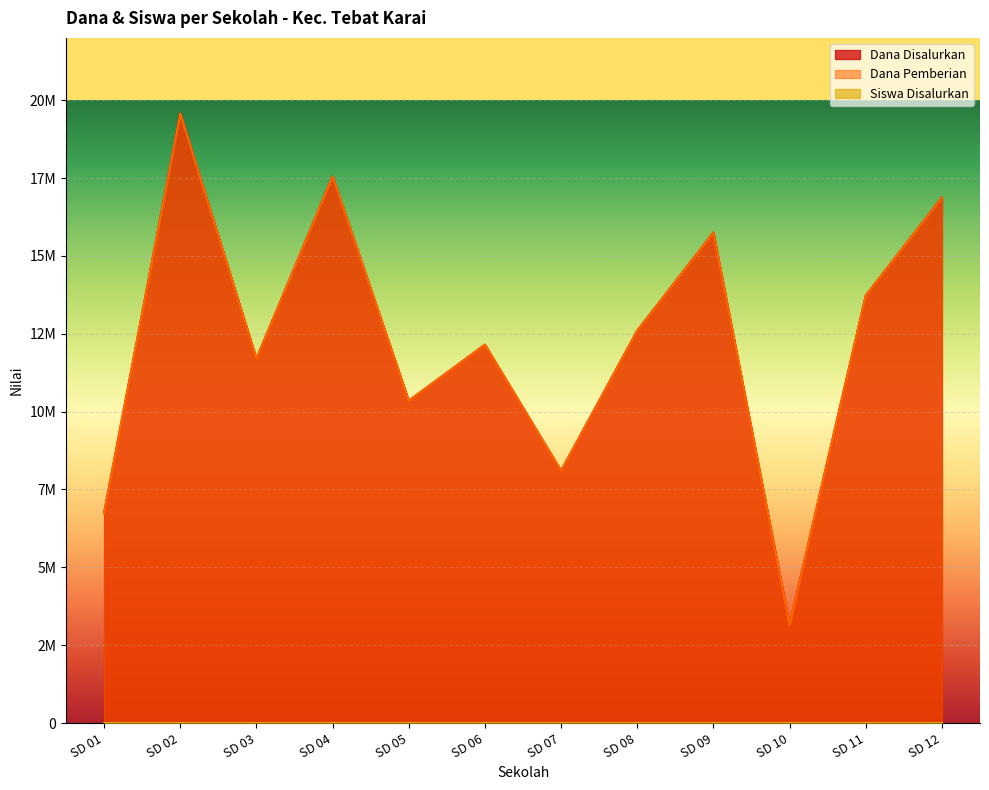

Reading left to right, extract all data points from this chart.

Dana Disalurkan: 6750000	19575000	11700000	17550000	10350000	12150000	8100000	12600000	15750000	3150000	13725000	16875000
Dana Pemberian: 6750000	19575000	11700000	17550000	10350000	12150000	8100000	12600000	15750000	3150000	13725000	16875000
Siswa Disalurkan: 16	46	28	43	24	31	21	29	41	8	34	43